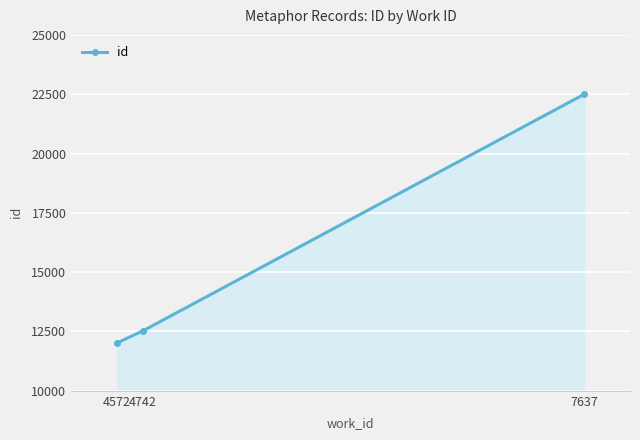

Which has a higher value, 4572 or 7637?

7637